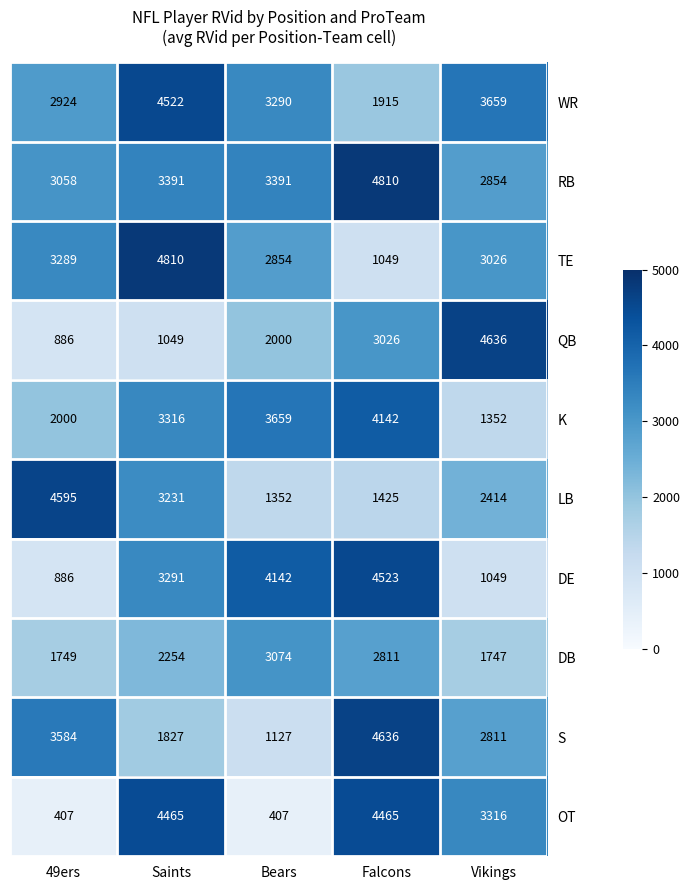

What is the difference between the second highest and minimum values in the DB series?

1064